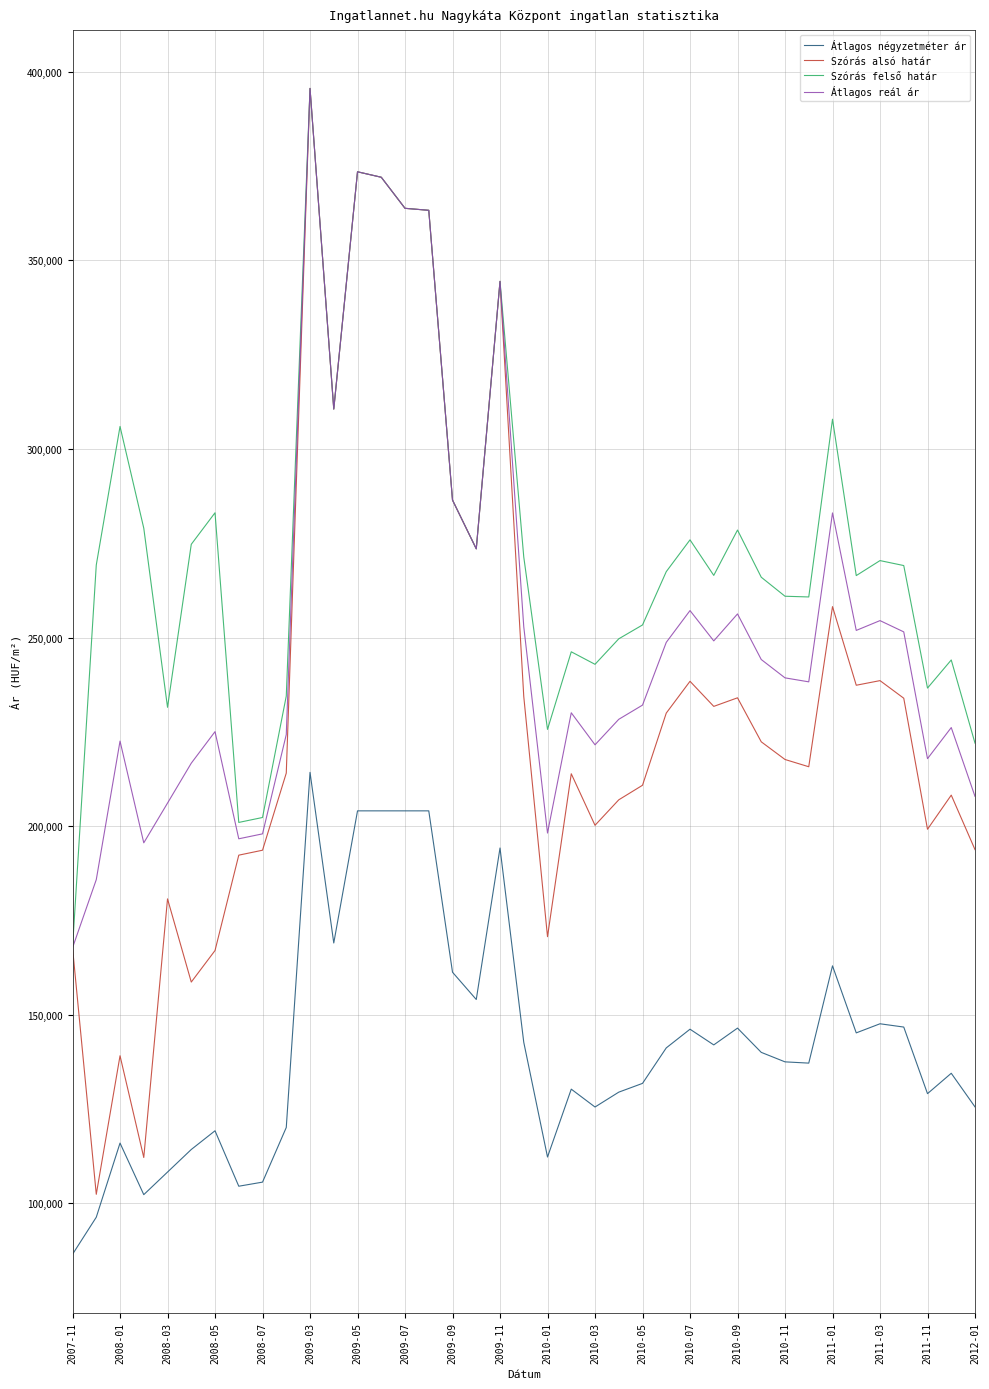

True or false: Átlagos négyzetméter ár and Átlagos reál ár intersect in this chart.

False